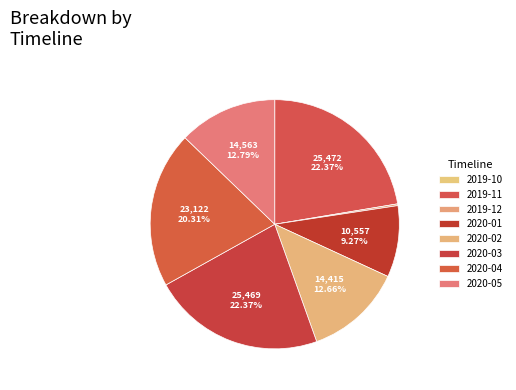

Rank the categories by value from highest to lowest.

2019-11, 2020-03, 2020-04, 2020-05, 2020-02, 2020-01, 2019-12, 2019-10